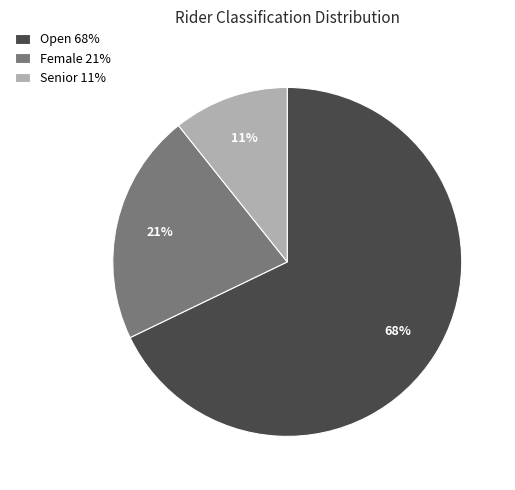

Do Open and Senior together represent more than half of the pie?

Yes